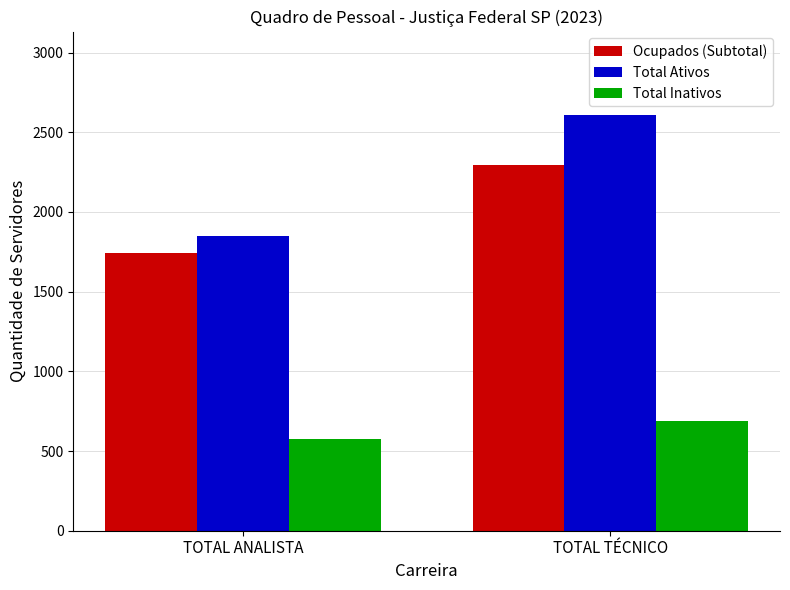

What is the label of the 2nd bar from the left?

TOTAL TÉCNICO